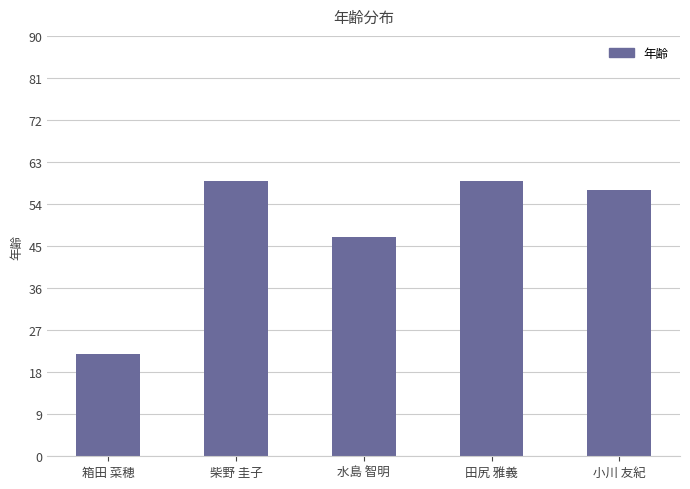

True or false: the data shows 24 at 小川 友紀.

False